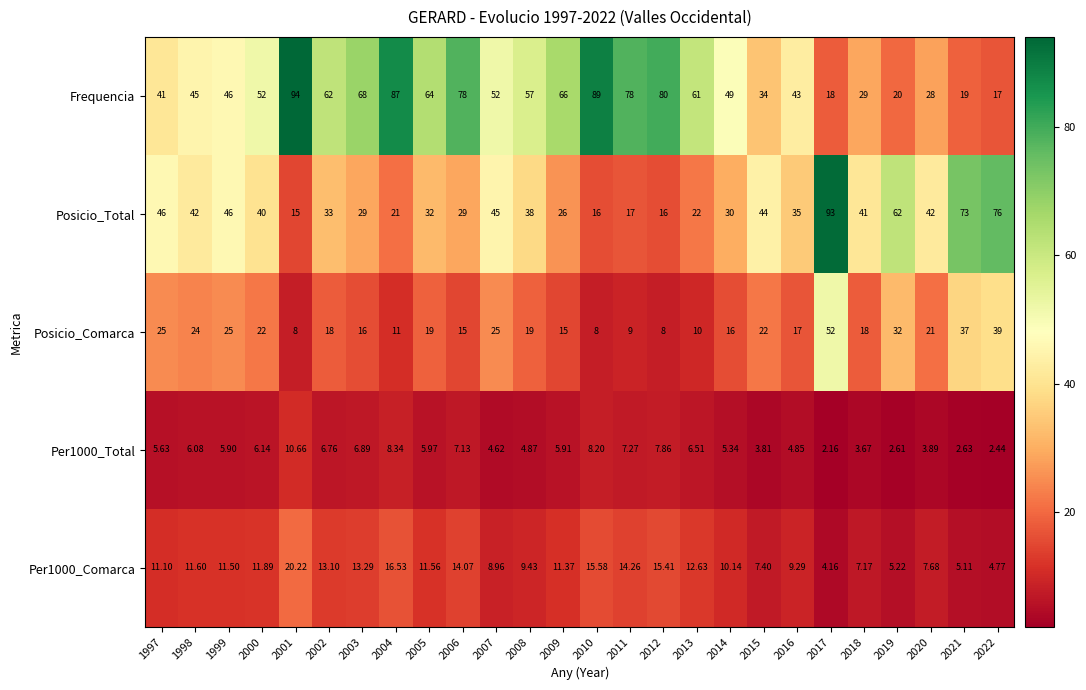

Is the value of Per1000_Total at 2021 greater than the value of Posicio_Comarca at 2012?

No